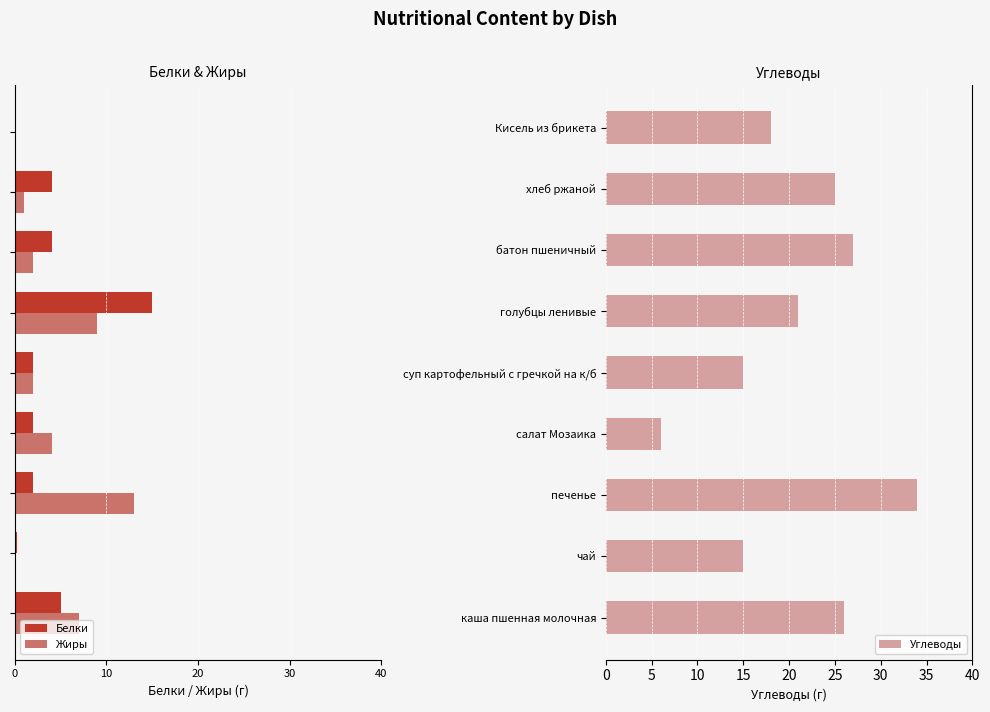

What is the sum of the Углеводы values at салат Мозаика and батон пшеничный?

33